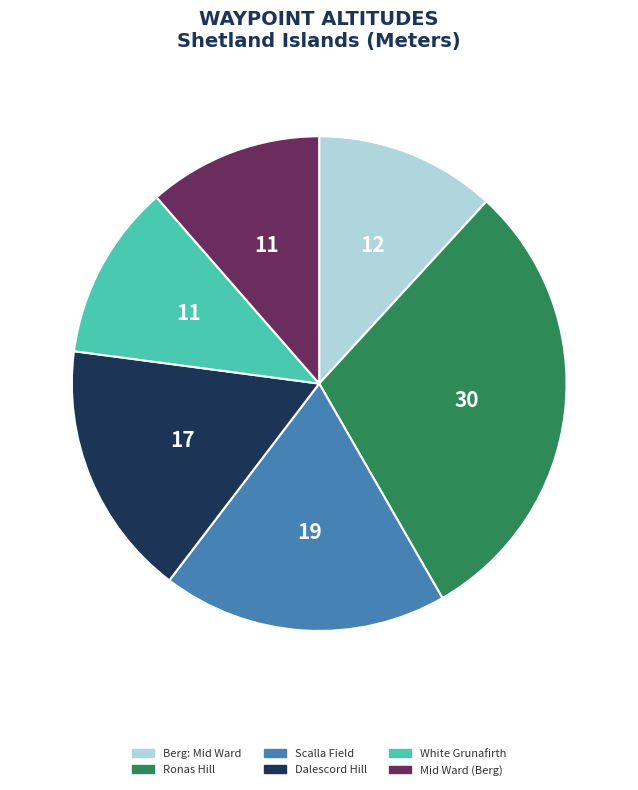

Count the number of slices in the pie.

6